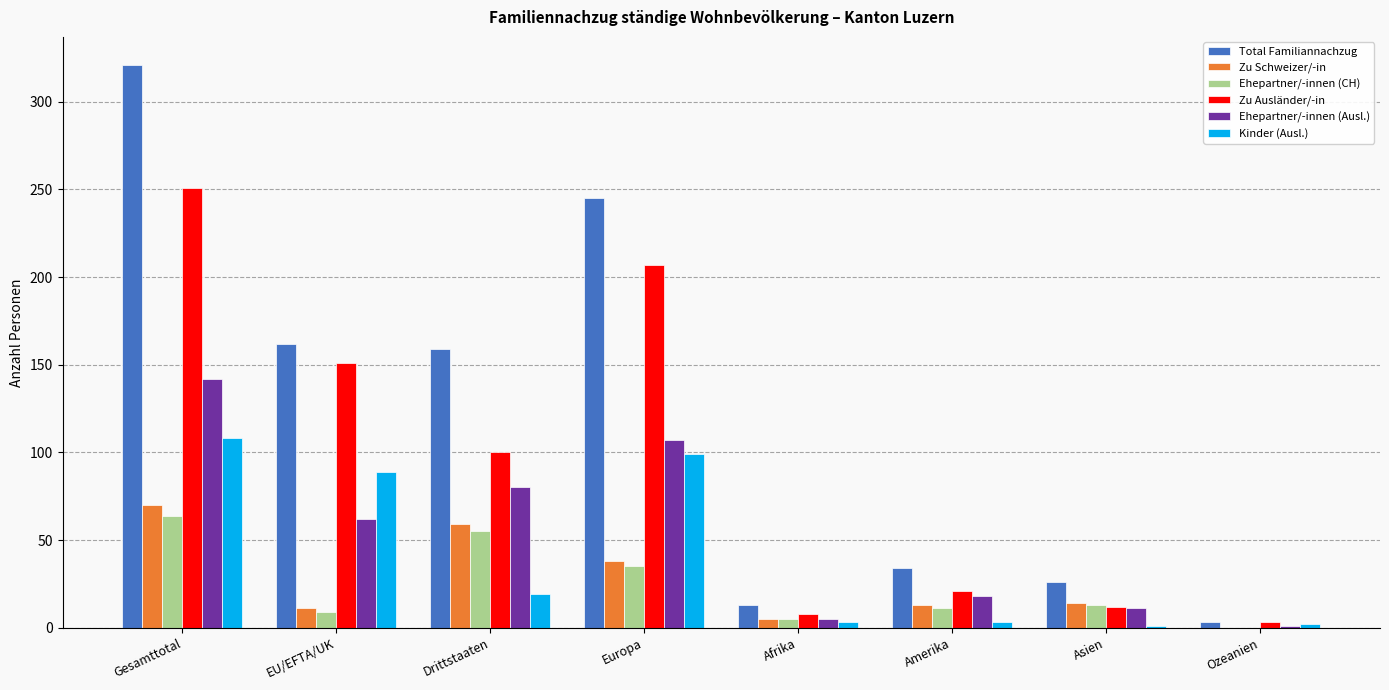

Are the bars horizontal?

No